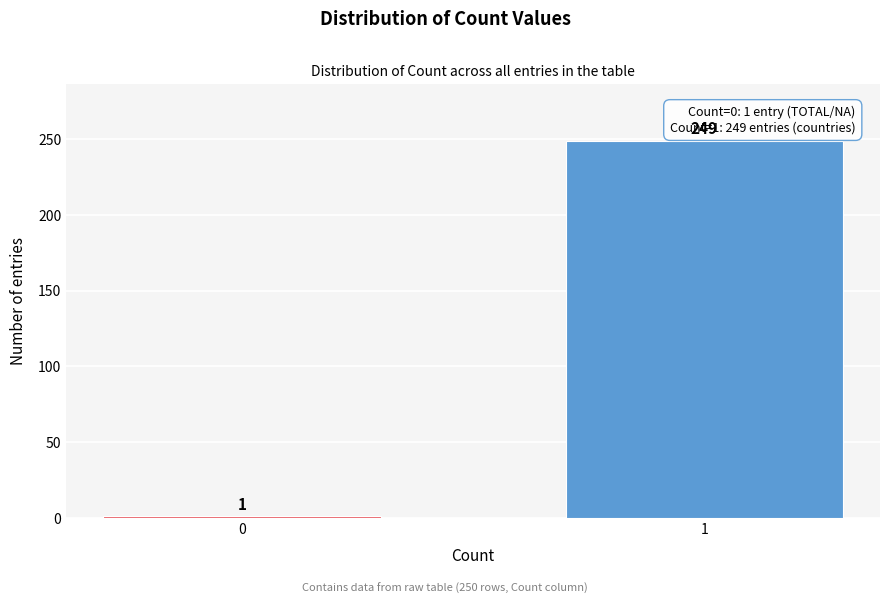

Reading right to left, list all the values displayed in this chart.

249	1